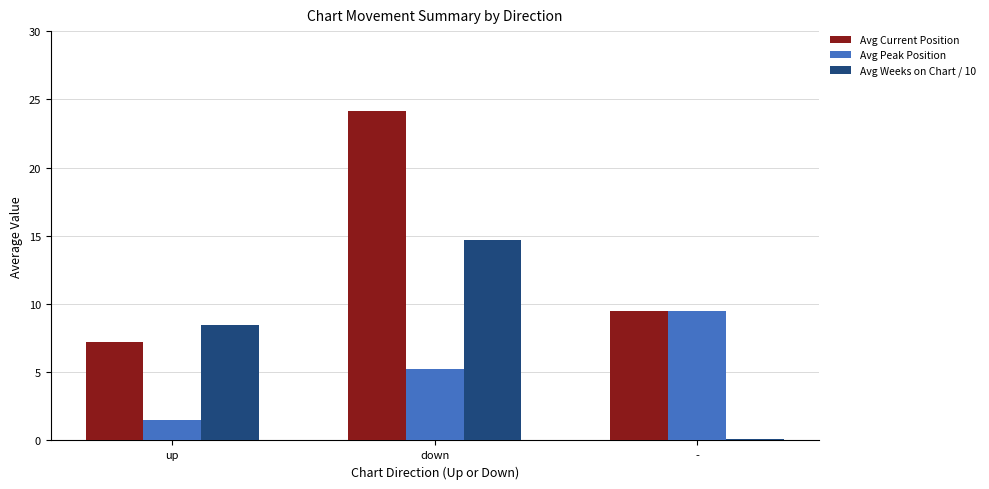

Is it true that Avg Current Position equals 11.7 at up?

False